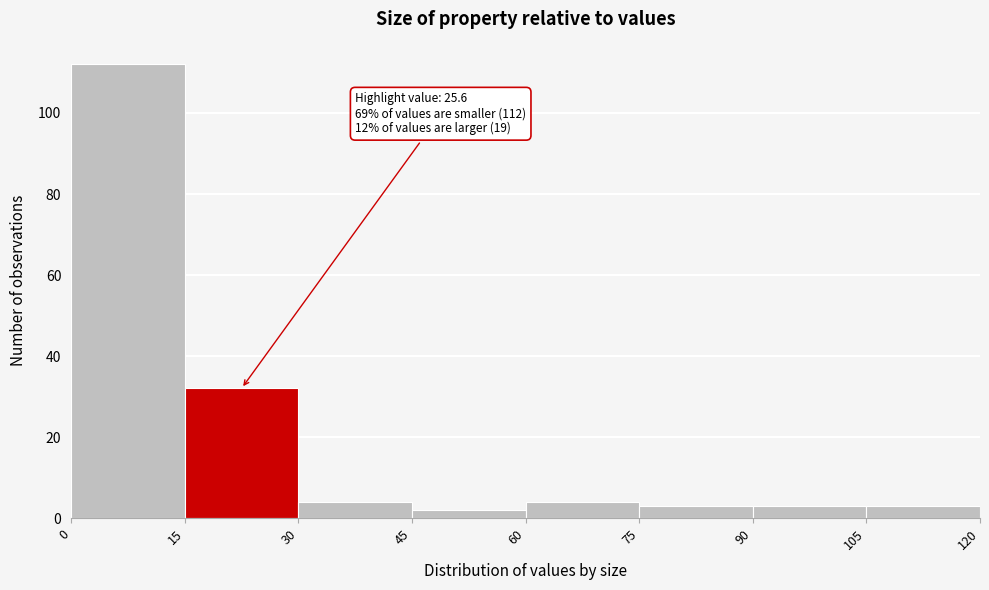

Which range on the x-axis has the tallest bar?

0 to 15